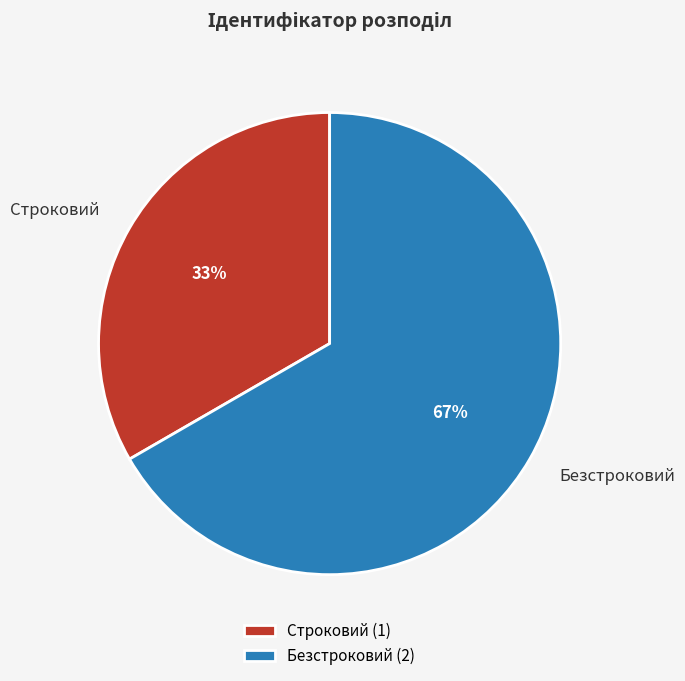

To the nearest percent, what percentage of the pie is Безстроковий?

67%